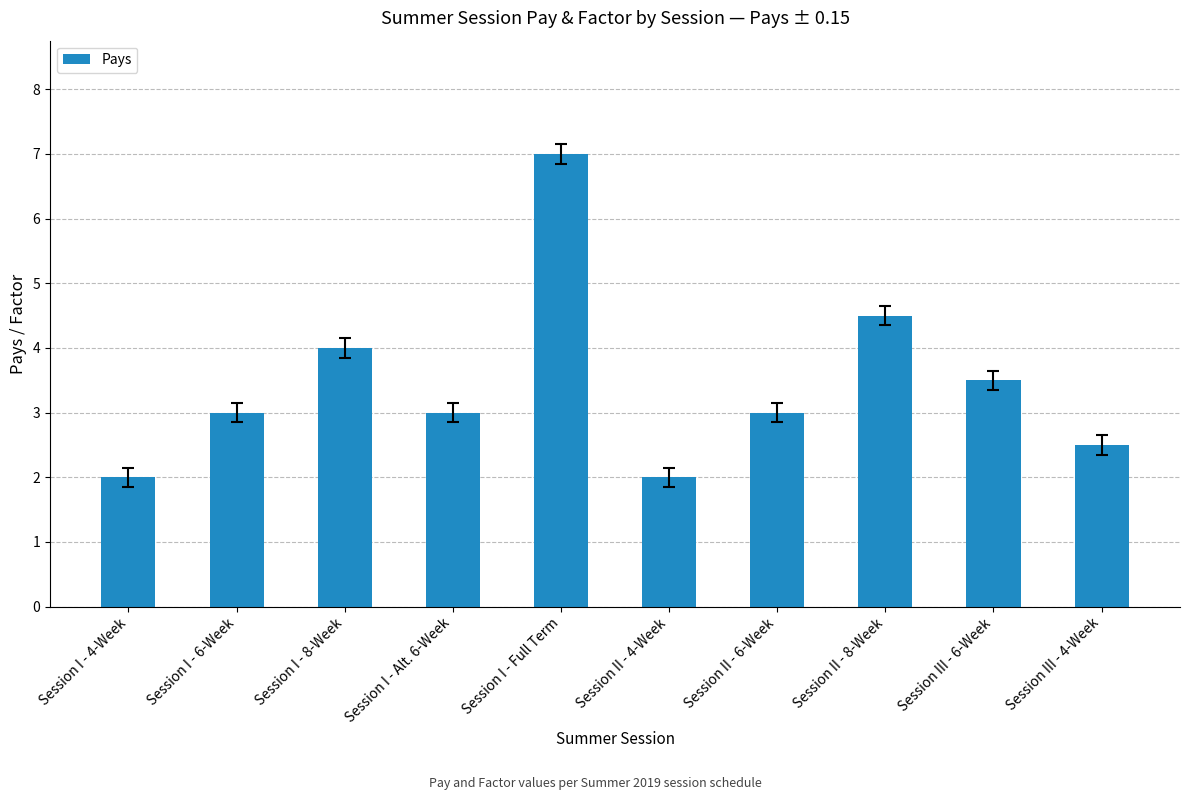

What is the average value?

3.5